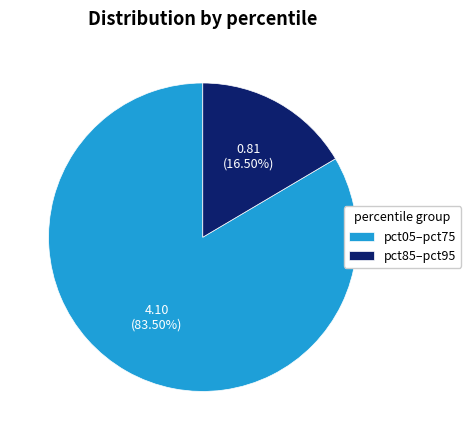

Rank the categories by value from highest to lowest.

pct05–pct75, pct85–pct95